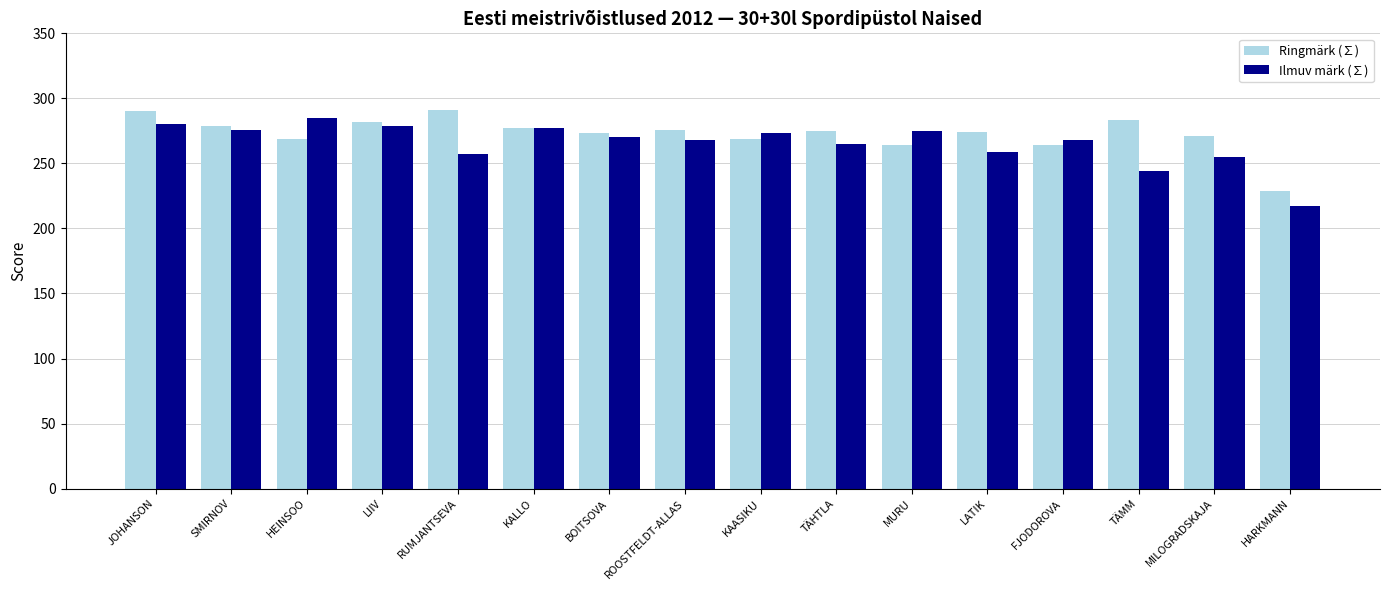

What is the difference between the maximum and minimum values in the Ilmuv märk (∑) series?

68